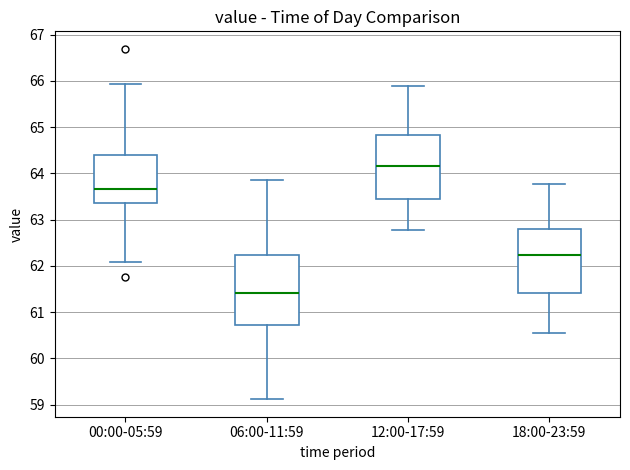

Which box has the lowest median line?

06:00-11:59